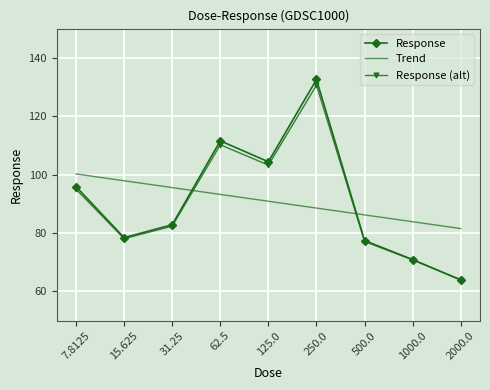

Reading left to right, extract all data points from this chart.

Response: 7.8125=95.9	15.625=78.4	31.25=82.8	62.5=111.6	125.0=104.4	250.0=132.6	500.0=77.4	1000.0=70.9	2000.0=63.9
Trend: 7.8125=100.2	15.625=97.9	31.25=95.6	62.5=93.2	125.0=90.9	250.0=88.5	500.0=86.2	1000.0=83.9	2000.0=81.5
Response (alt): 7.8125=95.0	15.625=78.1	31.25=82.3	62.5=110.2	125.0=103.3	250.0=130.6	500.0=77.1	1000.0=70.8	2000.0=64.0